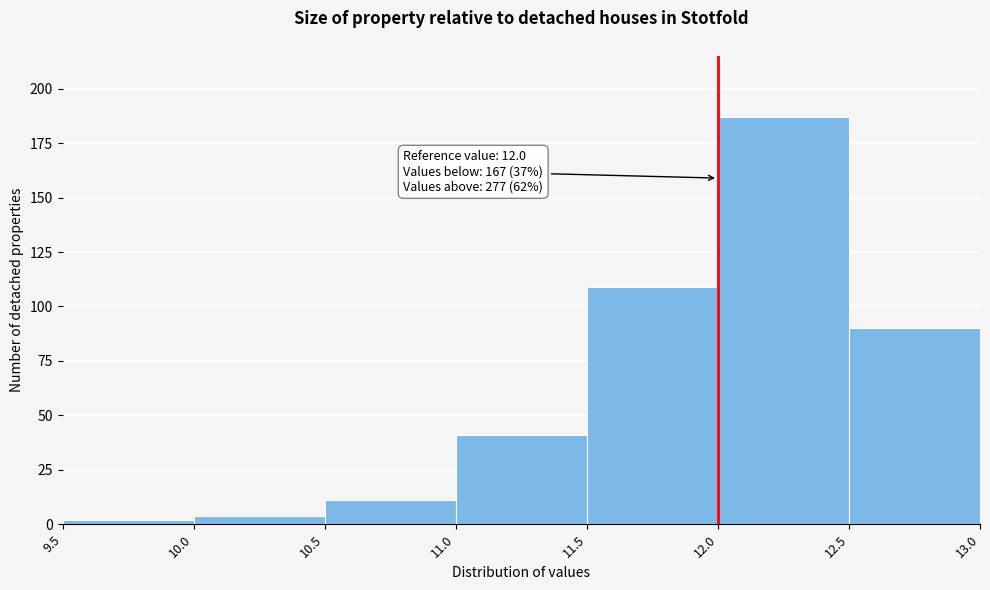

Which range on the x-axis has the tallest bar?

12.0 to 12.5